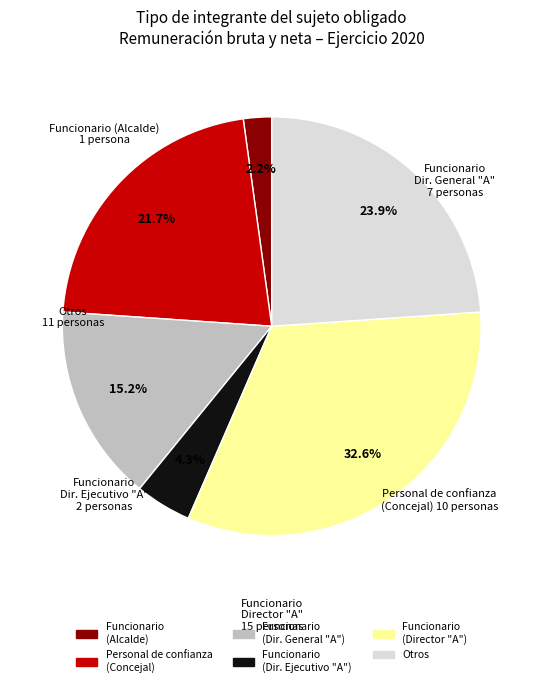

Is there any slice that represents more than half of the pie?

No